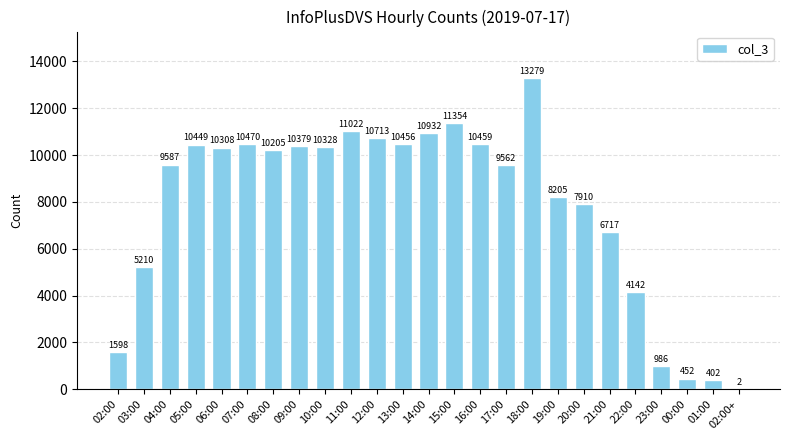

Is it true that the value at 07:00 is 16092?

False